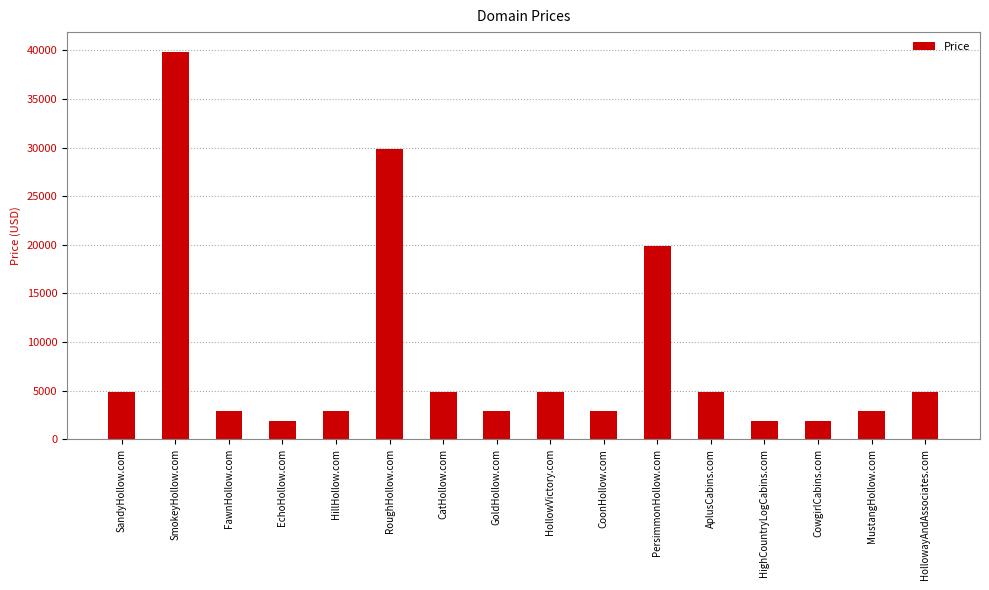

The value at SmokeyHollow.com is 17921. True or false?

False